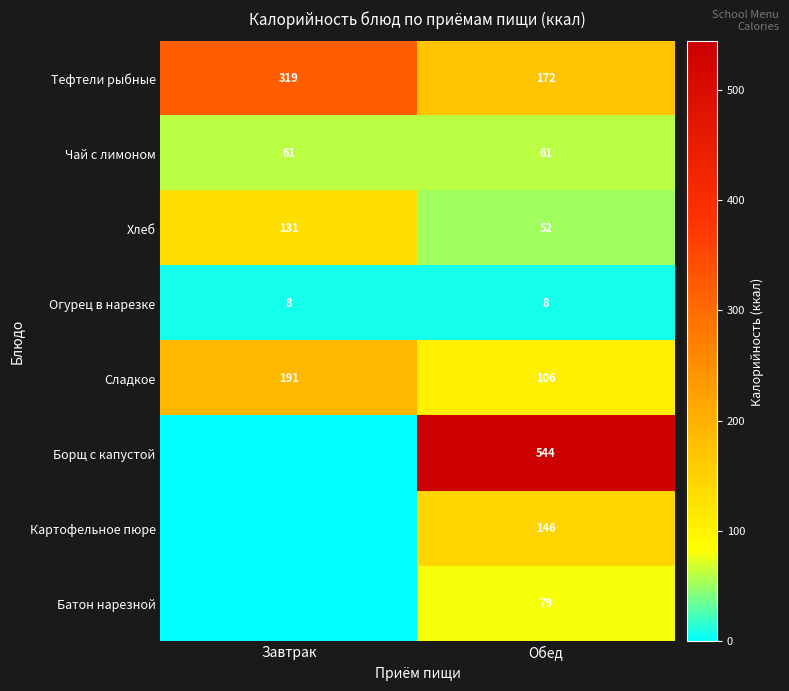

The Тефтели рыбные series shows 172 at Обед. True or false?

True